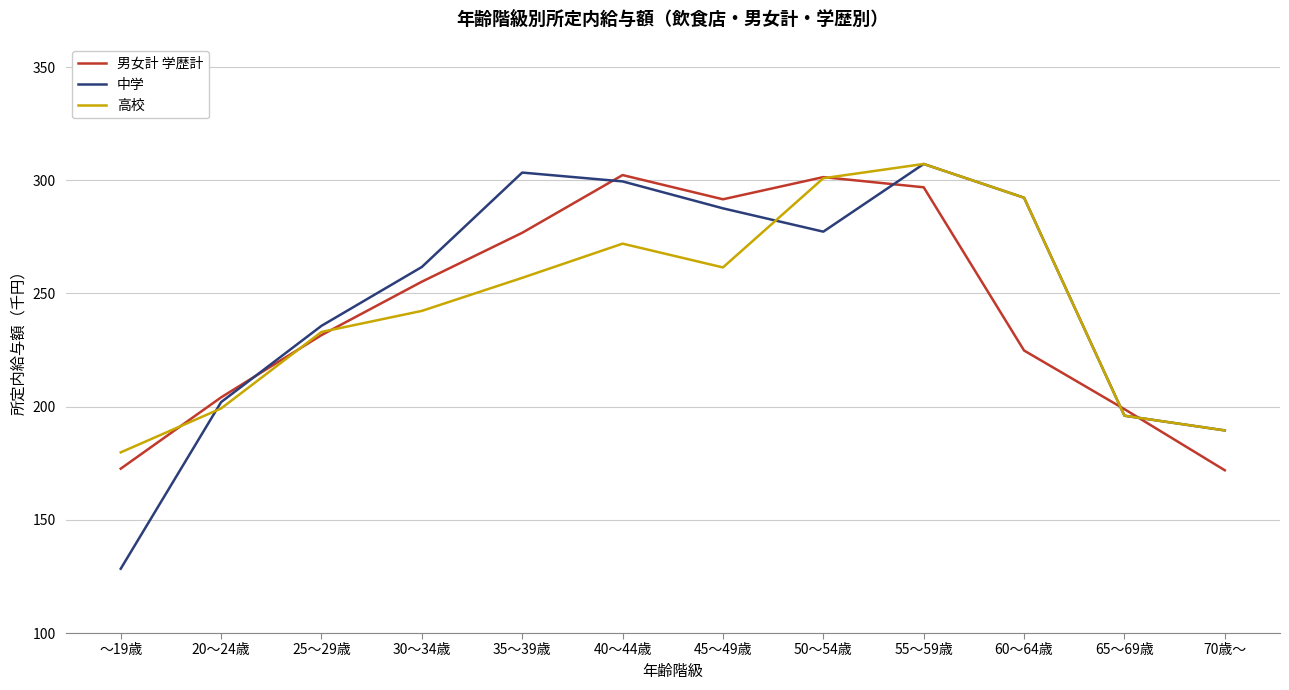

What position from the right is 20～24歳?

11